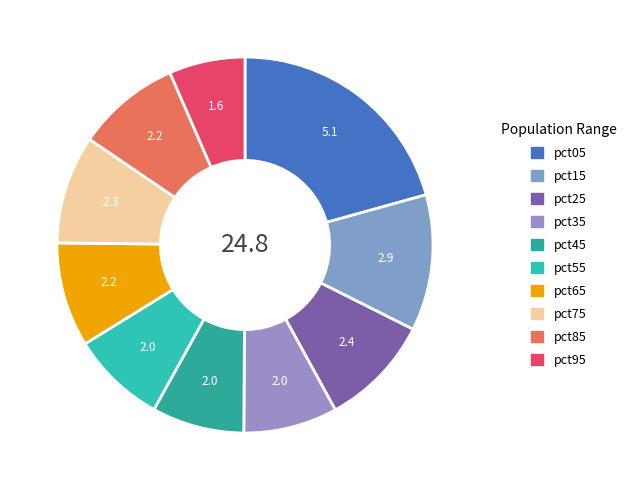

What percentage do pct25 and pct75 together represent?

18.9%